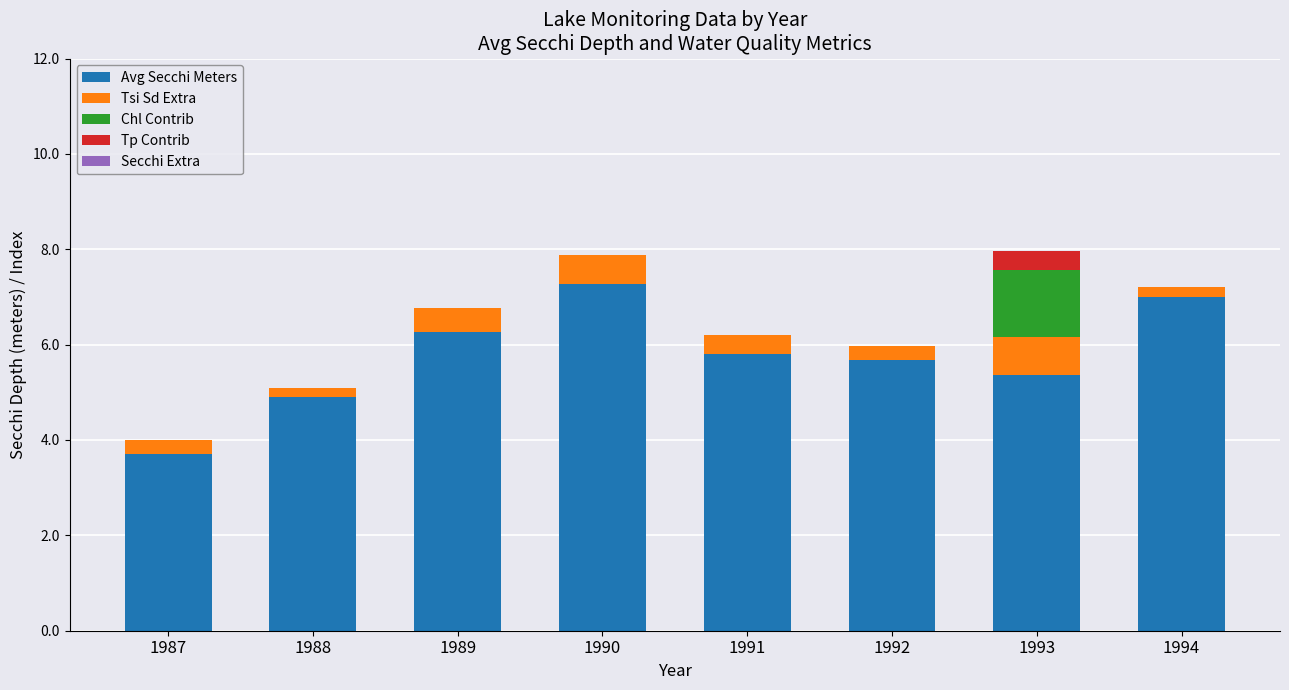

What value does the Avg Secchi Meters series have at 1992?

5.7